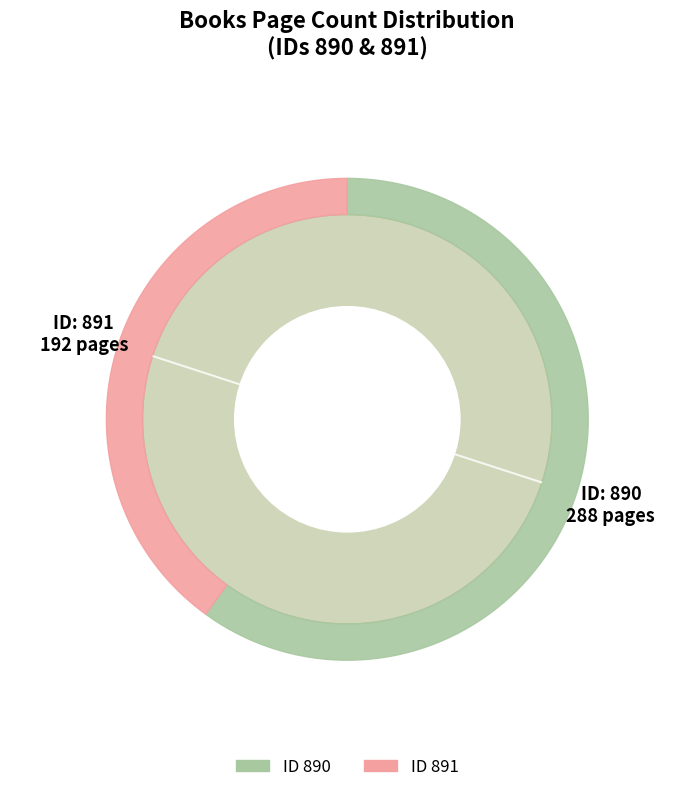

What is the change in value from 890 to 891?

-96